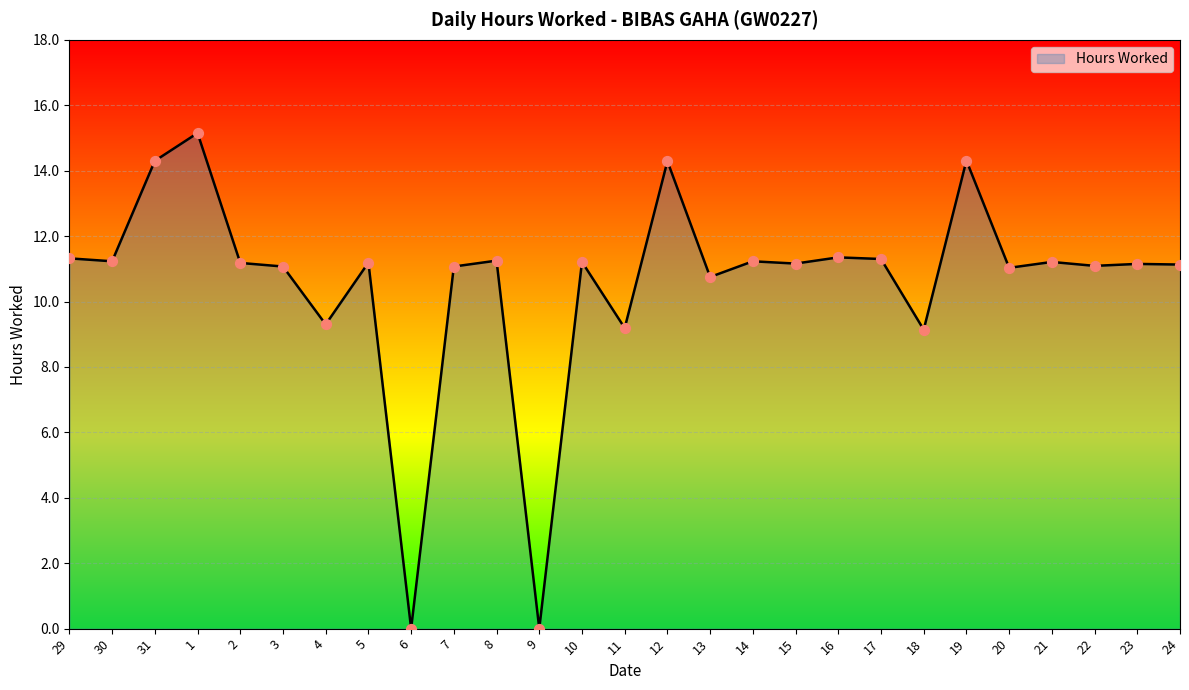

What is the change in value from 31 to 7?

-3.2